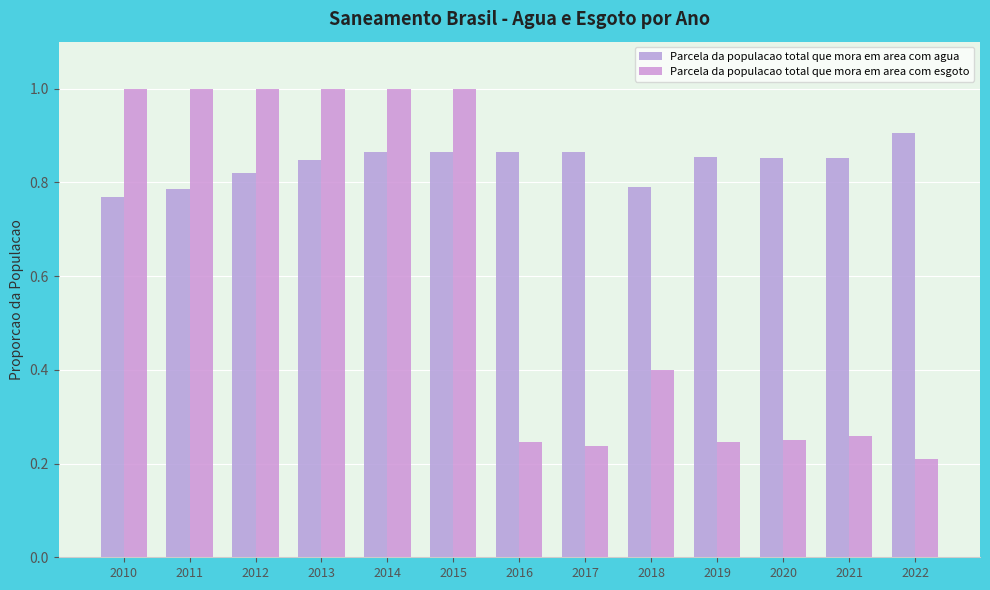

What are all the series names shown in the legend?

Parcela da populacao total que mora em area com agua, Parcela da populacao total que mora em area com esgoto